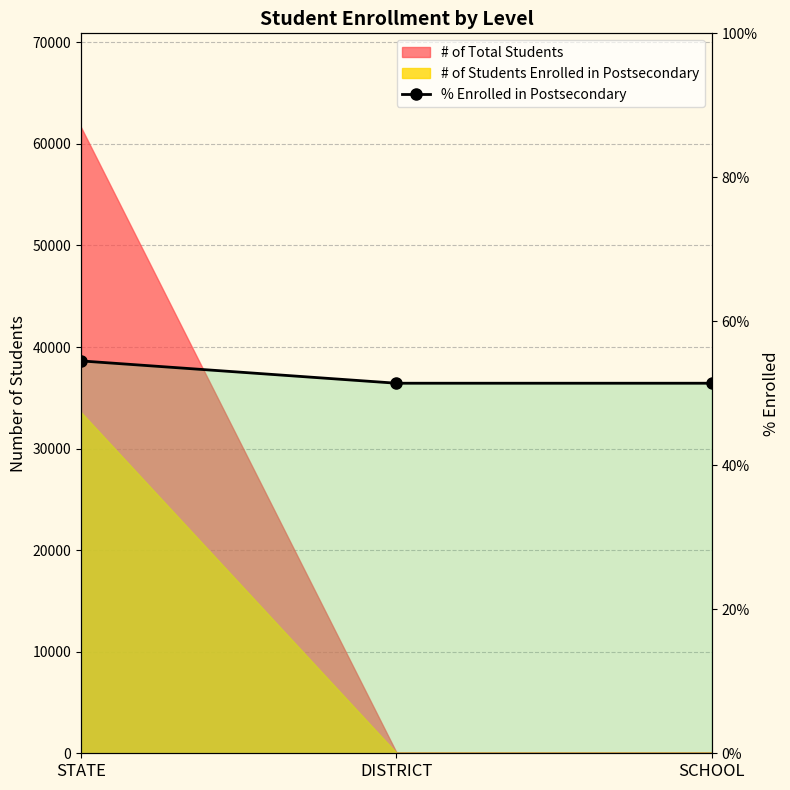

How many values are between 51 and 54?

2